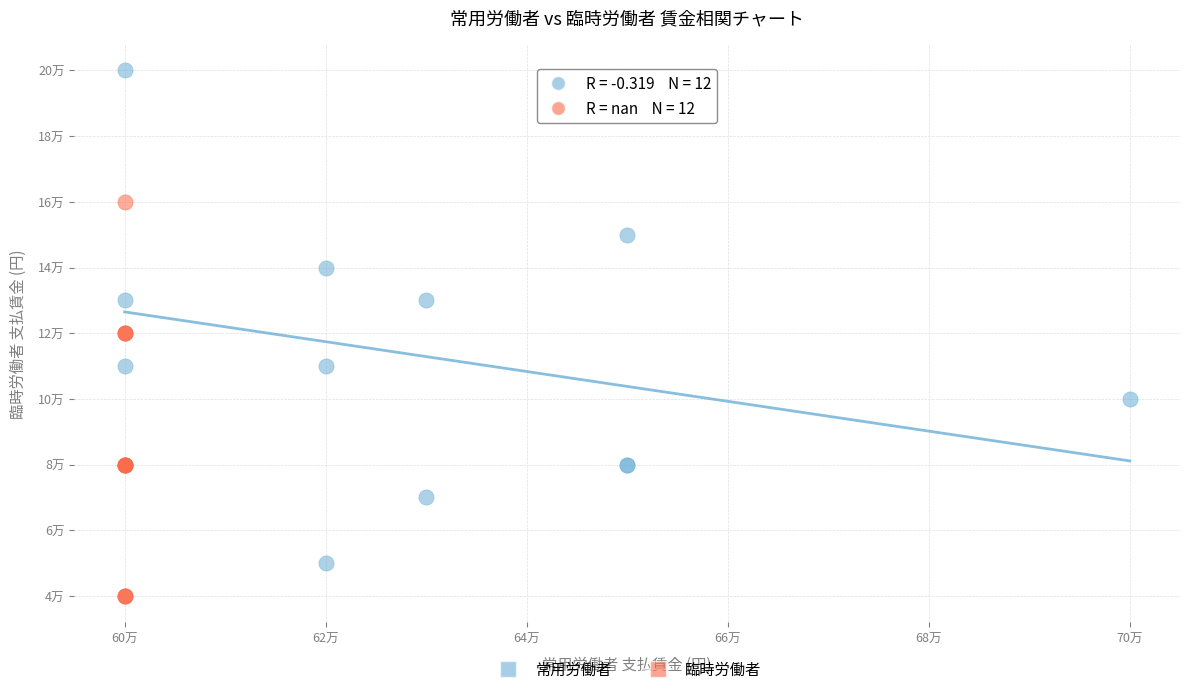

Which series contains the lowest Y value?

臨時労働者